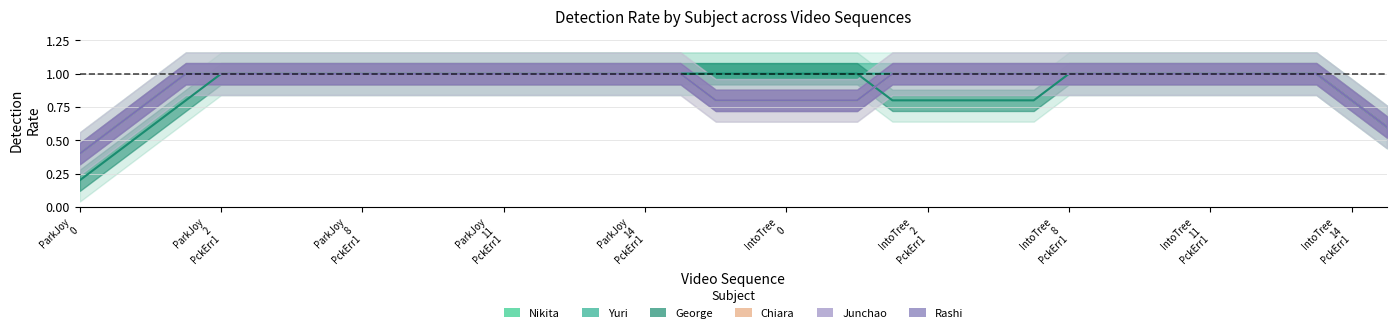

What is the value of the Rashi point at the 20th from the left?

0.8